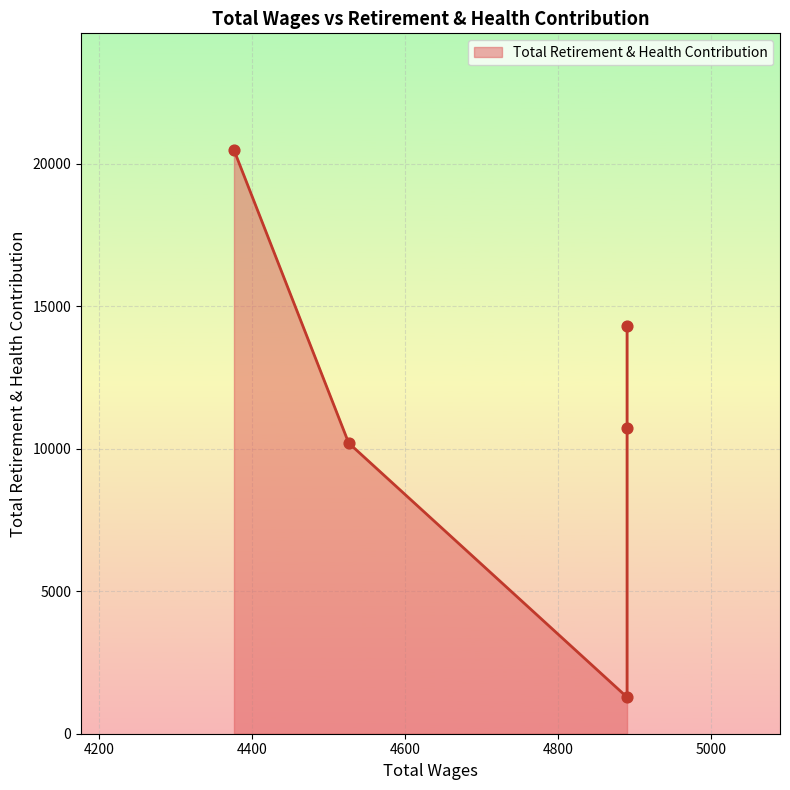

What is the change in value from 4890.0 to 4526.0?

-4105